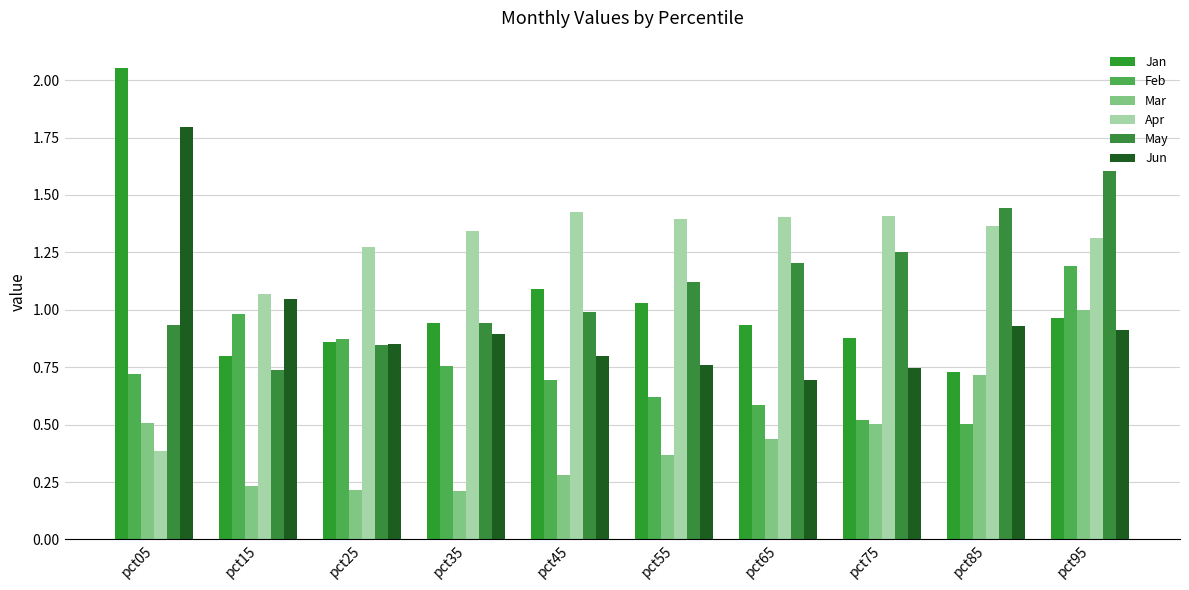

The value of Feb at pct35 is 0.8. True or false?

True